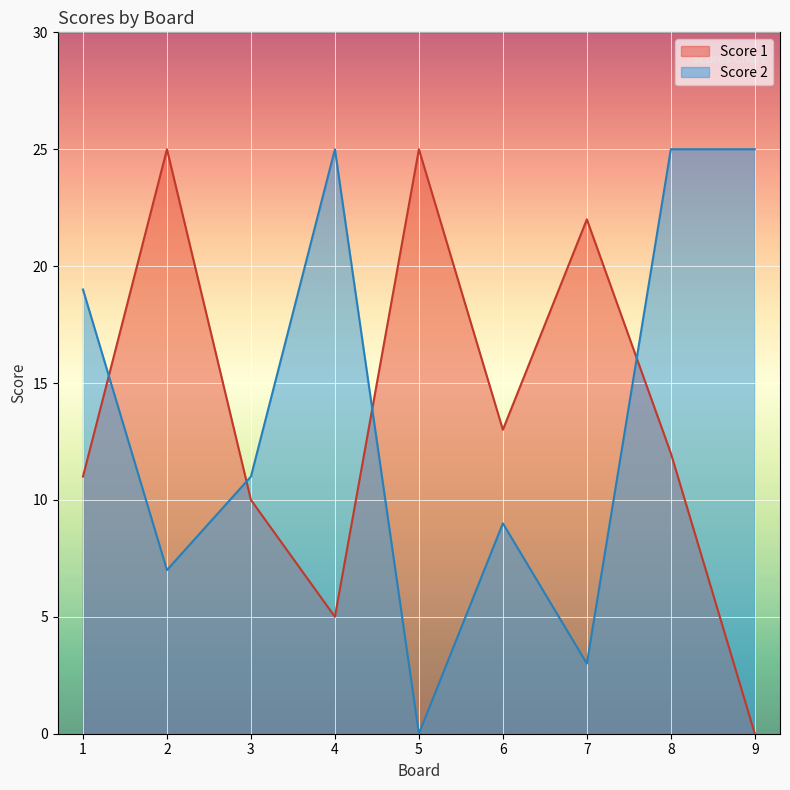

At which category is the sum across all series the highest?

8